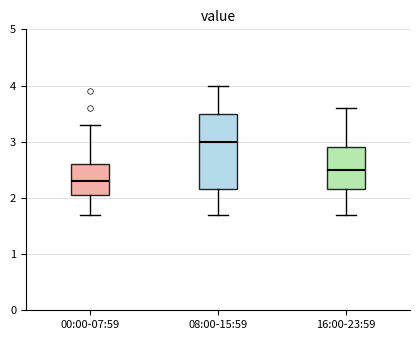

Reading left to right, read every box against the y-axis: the position of its median line, the range the box covers, and the ends of its whiskers. The values are not printed on the chart, so give them approximately, as read against the axis.

00:00-07:59: median 2.3, box 2.1 to 2.6, whiskers 1.7 to 3.3
08:00-15:59: median 3.0, box 2.2 to 3.5, whiskers 1.7 to 4.0
16:00-23:59: median 2.5, box 2.2 to 2.9, whiskers 1.7 to 3.6